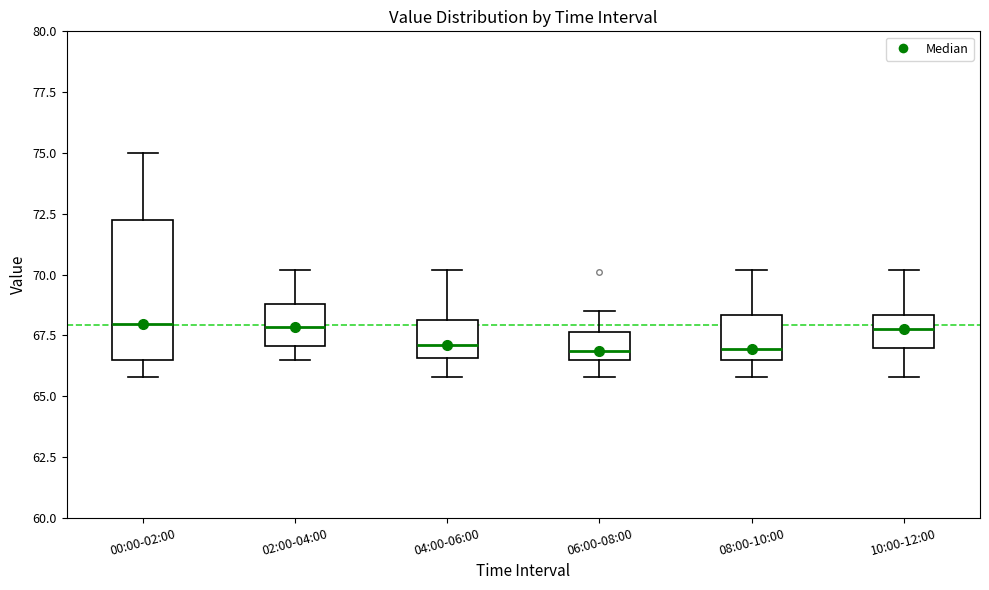

Which box is the tallest, from its lower edge to its upper edge?

00:00-02:00